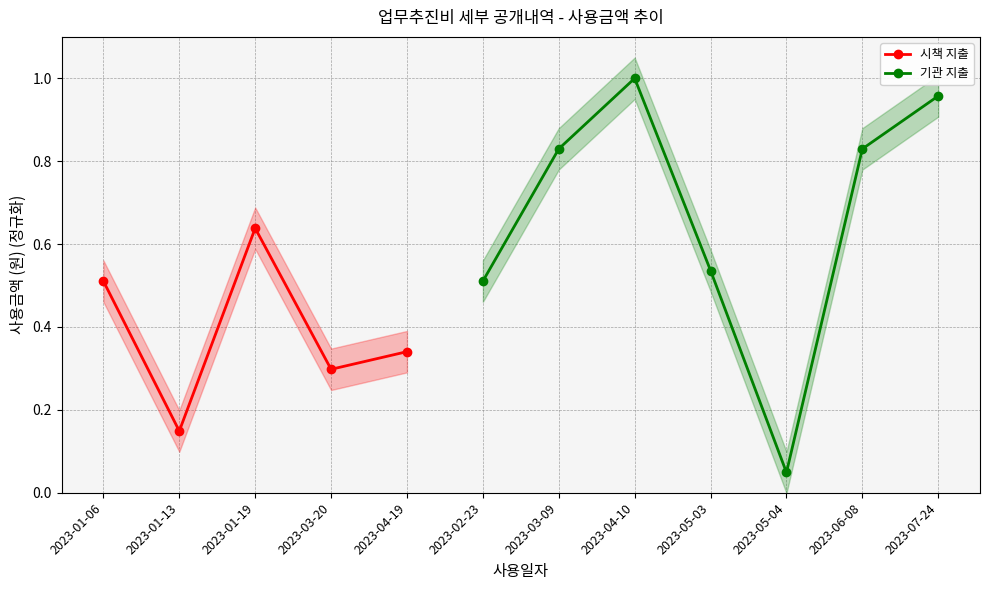

What position from the left is 2023-03-20?

4